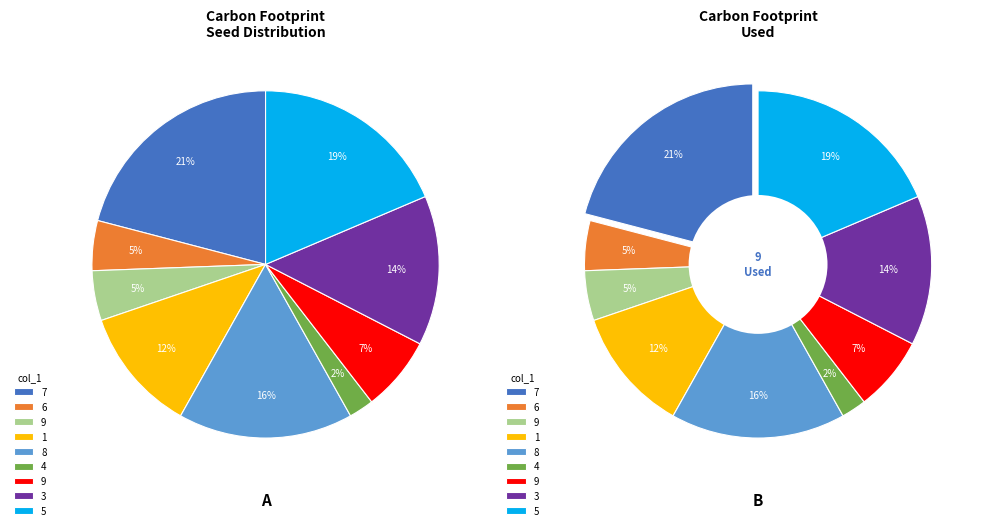

What is the smallest slice in the pie chart?

4